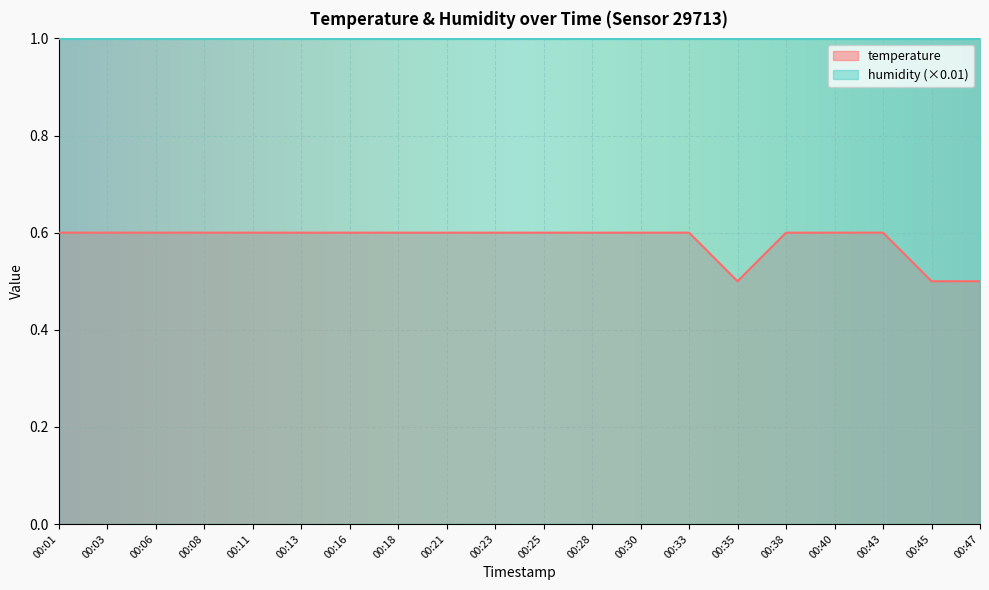

How many values are between 0 and 1?

20